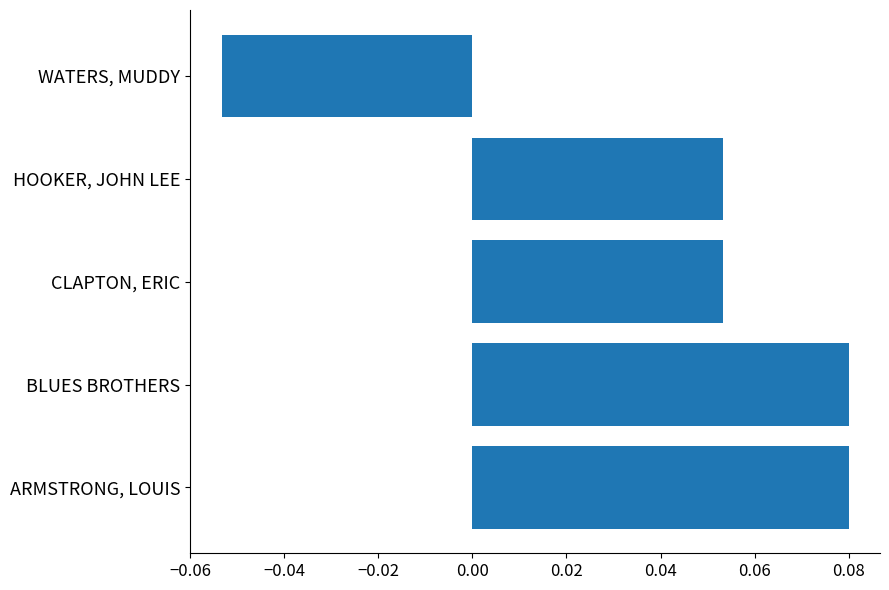

Which has a higher value, BLUES BROTHERS or CLAPTON, ERIC?

BLUES BROTHERS